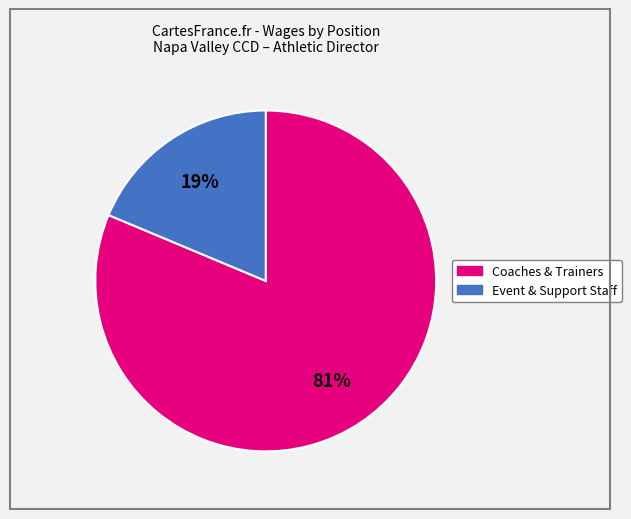

To the nearest percent, what is the average slice percentage?

50%